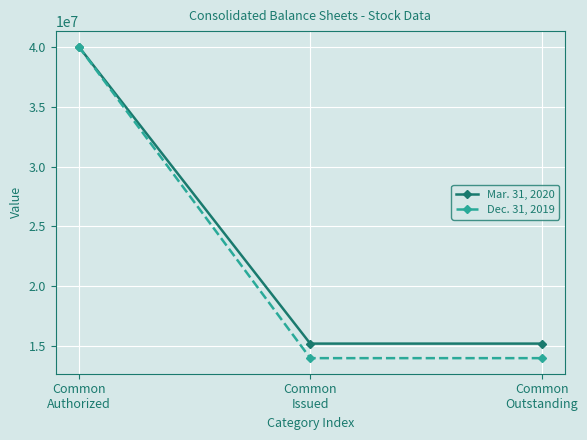

The value of Dec. 31, 2019 at Common
Issued is 14008233. True or false?

True